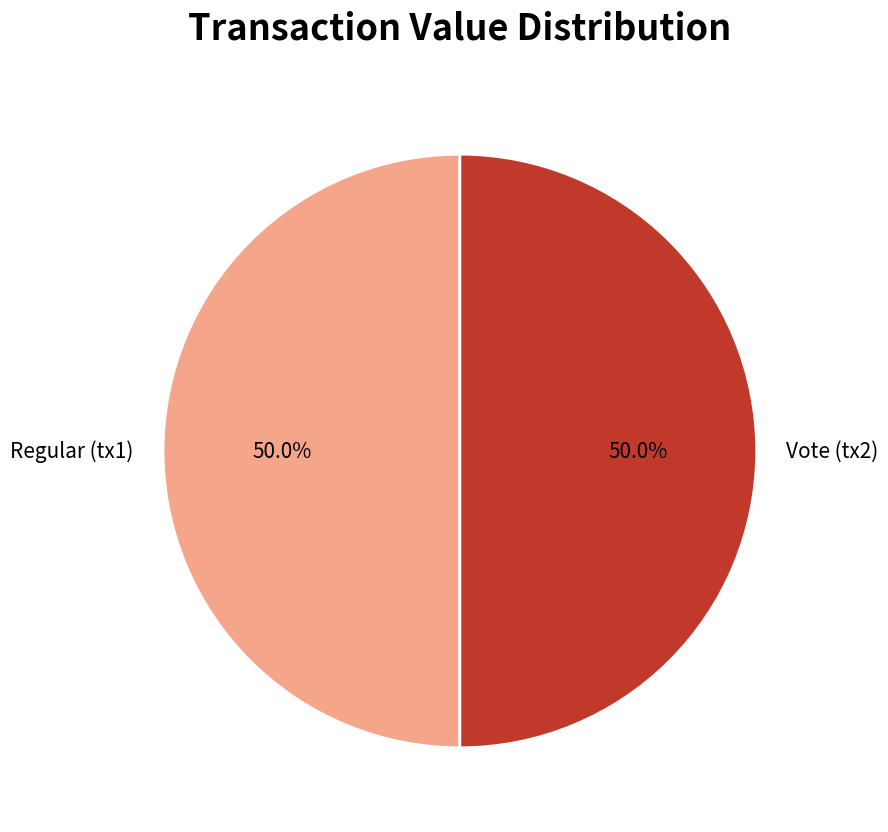

Approximately how many times larger is the value at Vote (tx2) compared to Regular (tx1)?

1.0